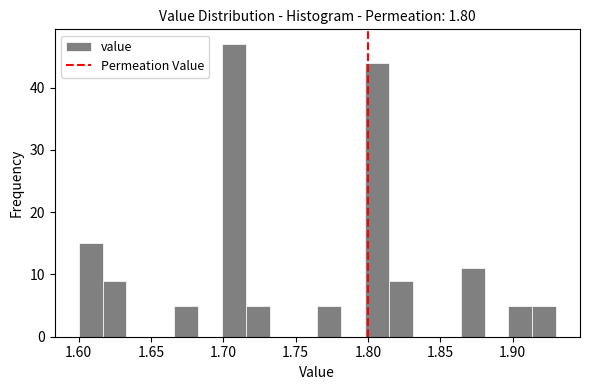

Around what value on the x-axis is the tallest bar? Give the approximate position of its centre, as read against the axis.

1.705